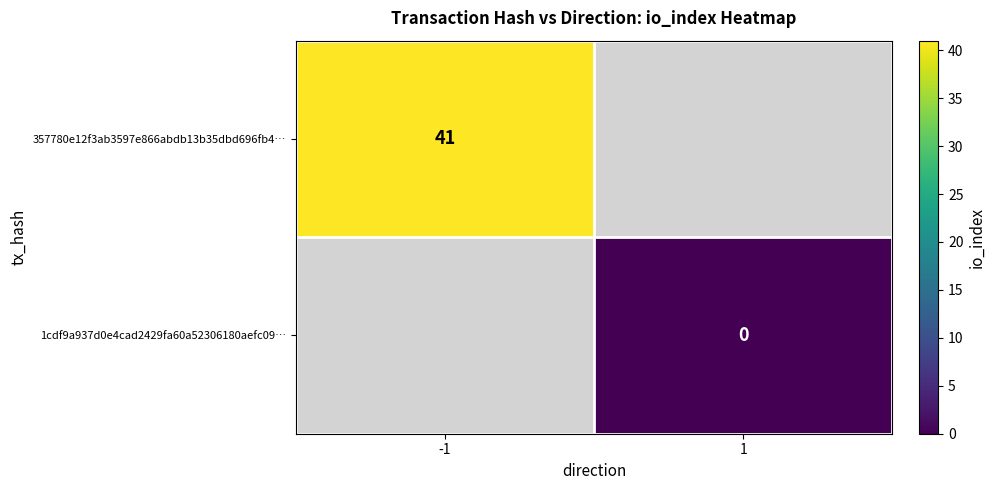

True or false: 357780e12f3ab3597e866abdb13b35dbd696fb4… has a value of 71 at -1.

False